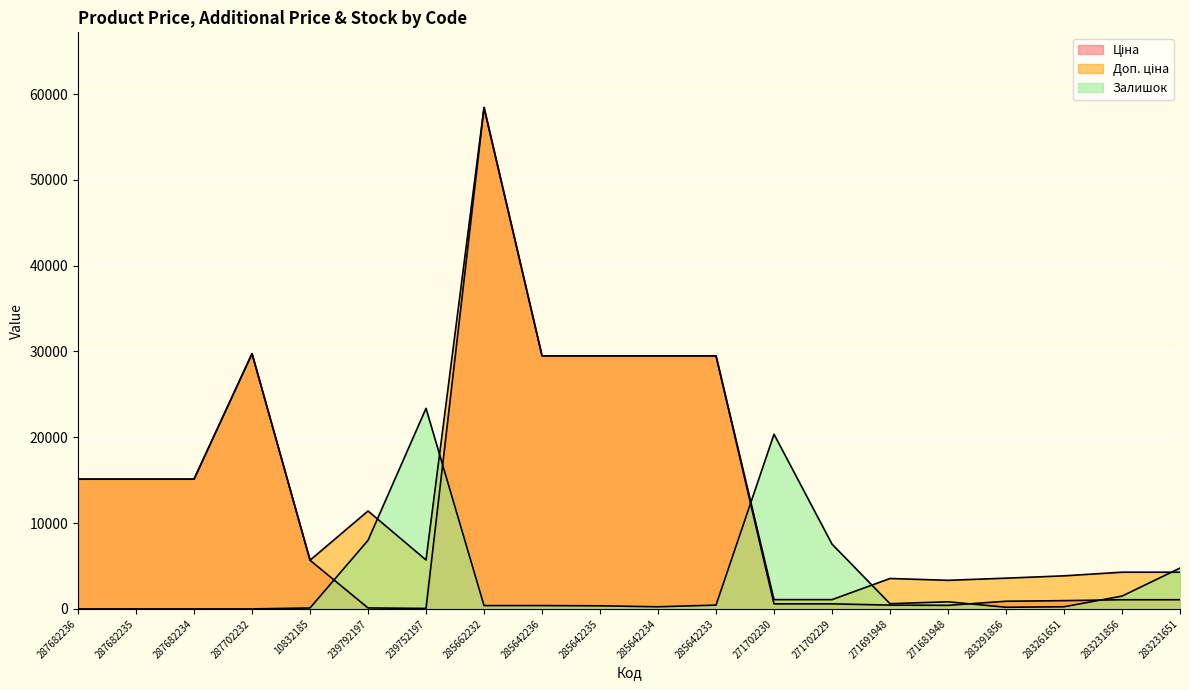

Is the value of Доп. ціна at 287682235 greater than the value of Ціна at 283231856?

Yes